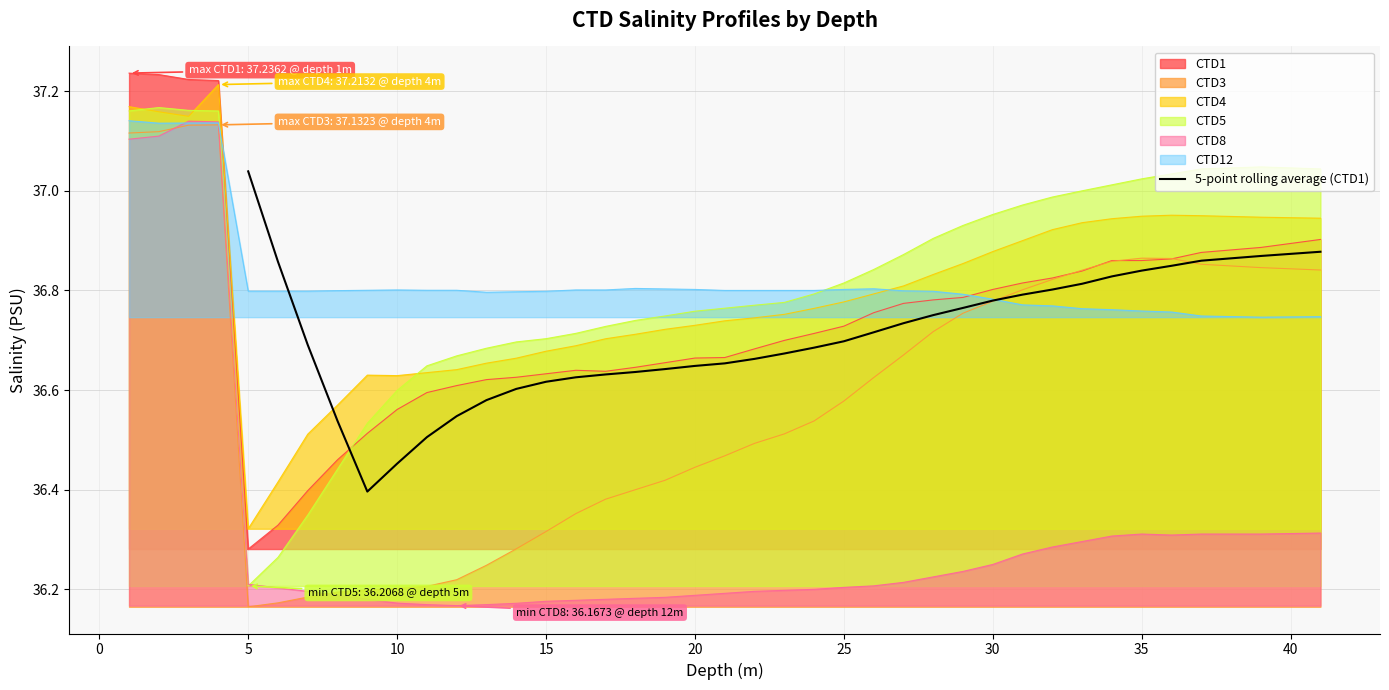

At which label does 5-point rolling average (CTD1) reach its peak?

5